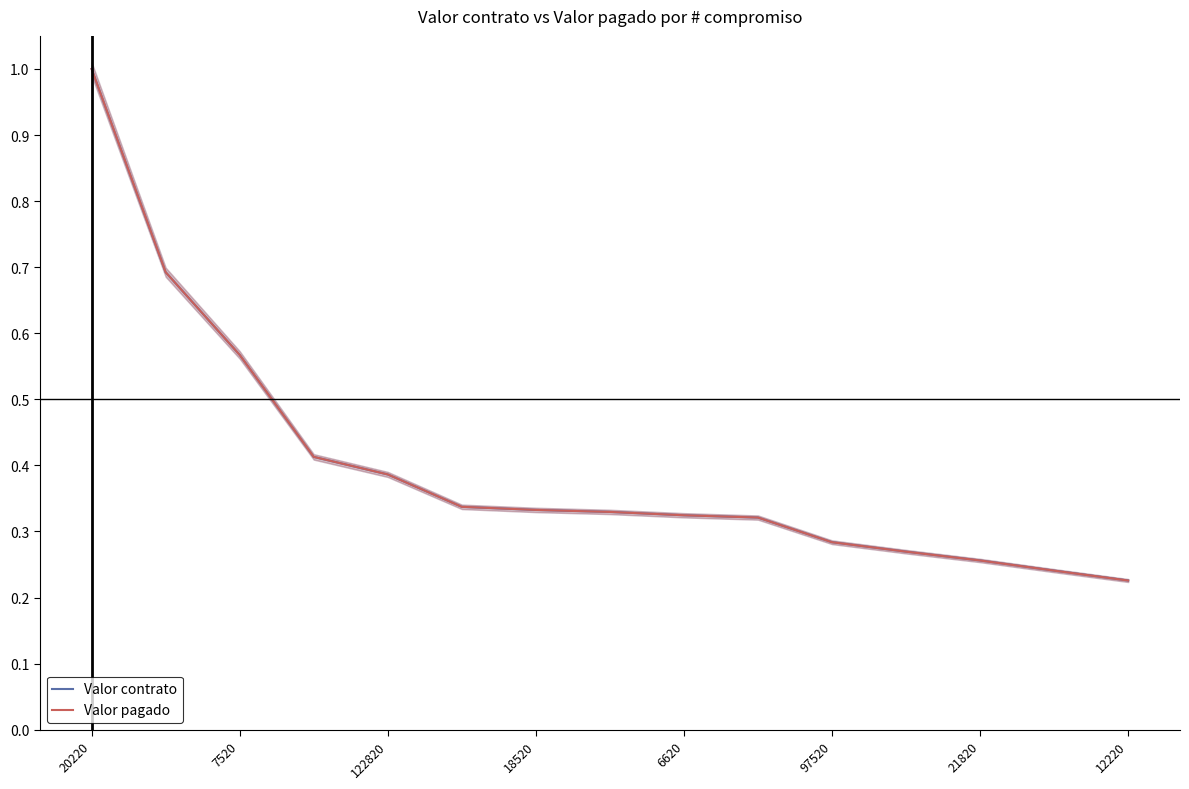

Which category has the highest value in the Valor pagado series?

20220